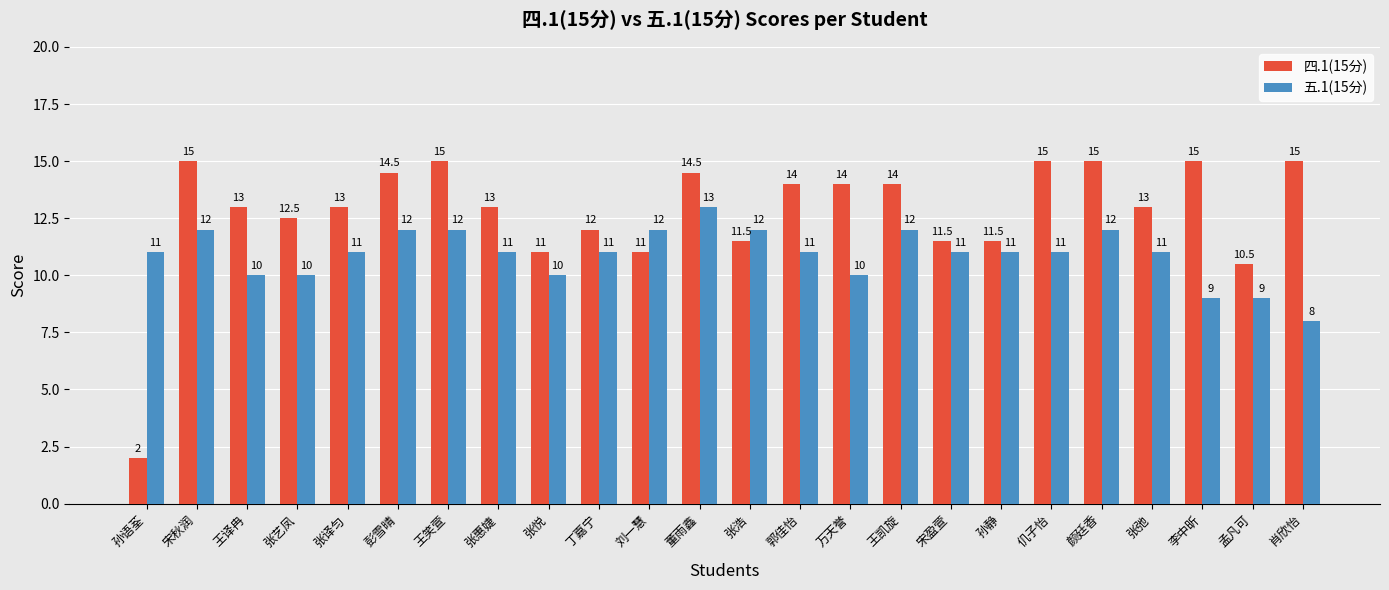

What are all the series names shown in the legend?

四.1(15分), 五.1(15分)